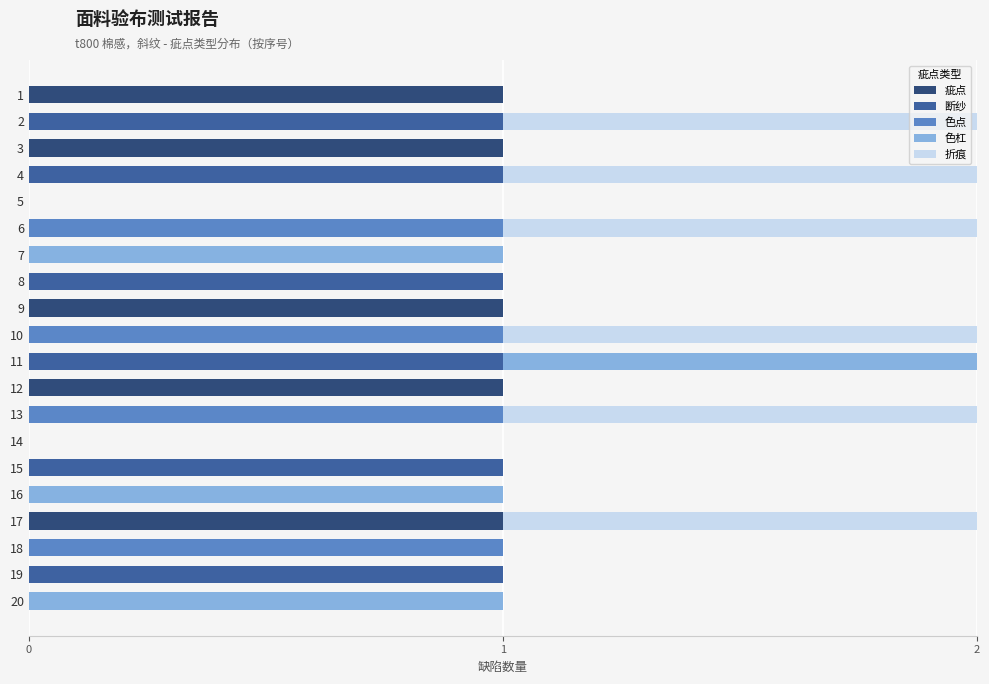

What are all the series names shown in the legend?

疵点, 断纱, 色点, 色杠, 折痕